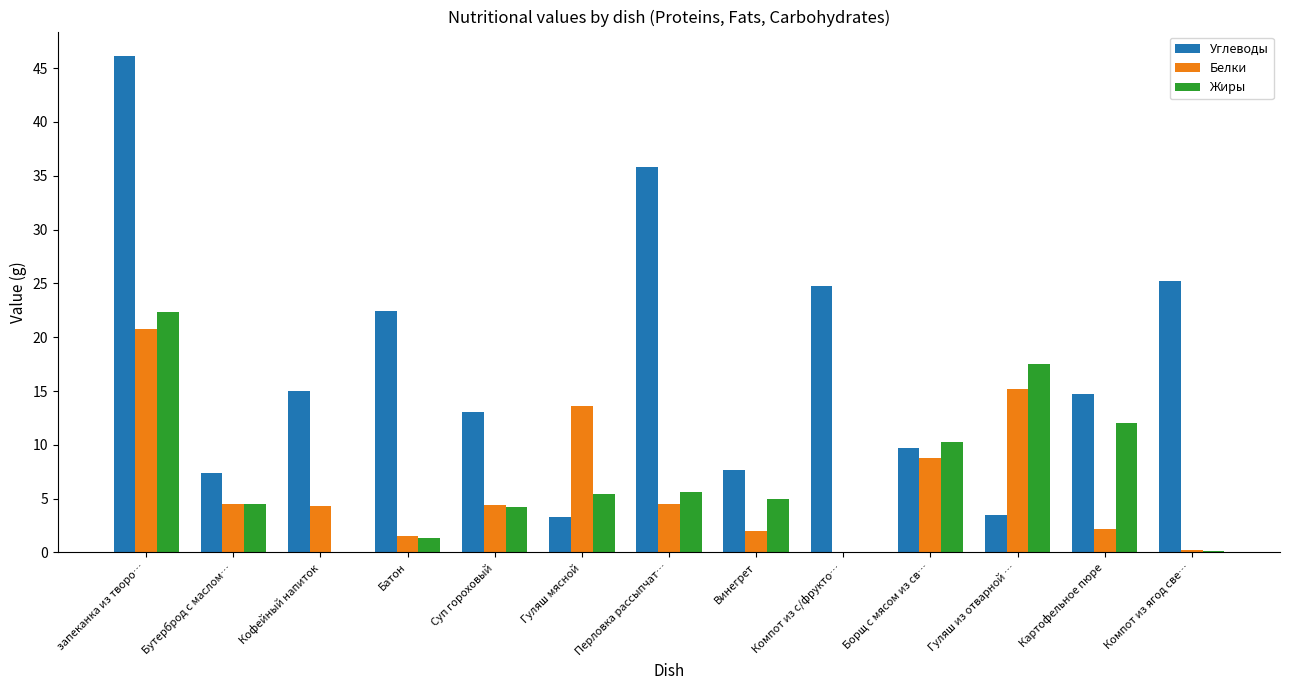

Which series changed the most between Кофейный напиток and Компот из с/фрукто…?

Углеводы